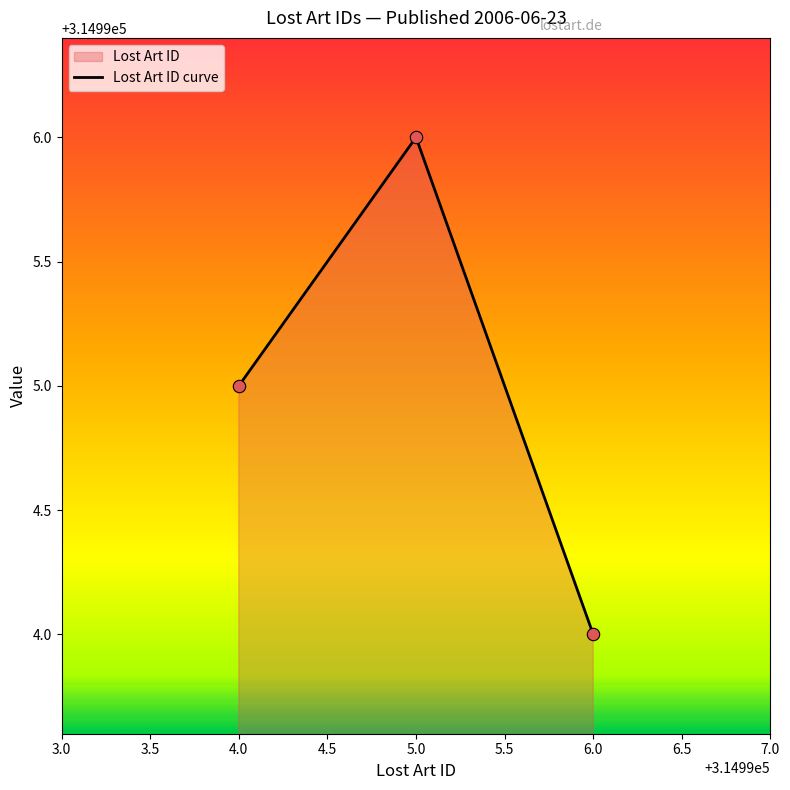

What is the ratio of the value at 6.0 to the value at 4.0?

1.0